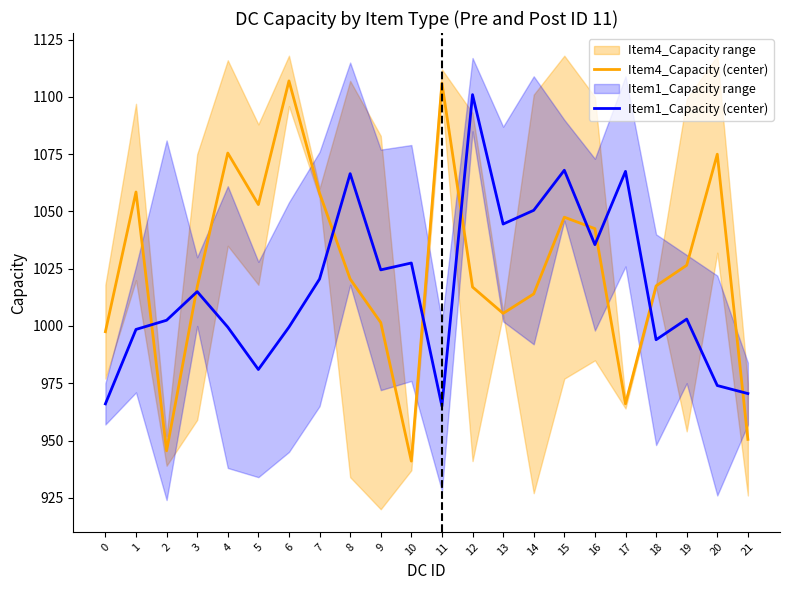

Is it true that Item1_Capacity (center) equals 981.0 at 5?

True